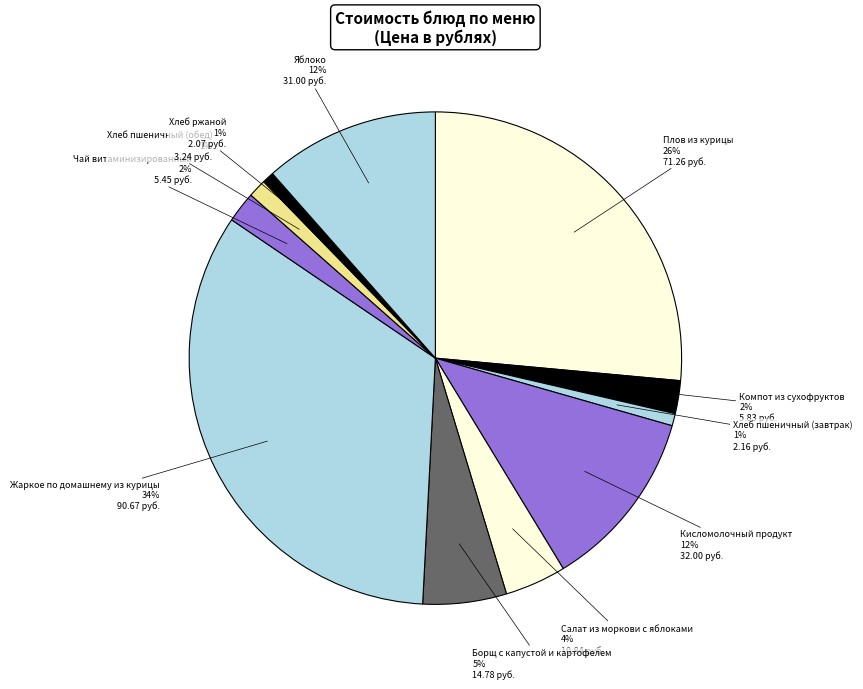

Which slice is the largest?

Жаркое по домашнему из курицы